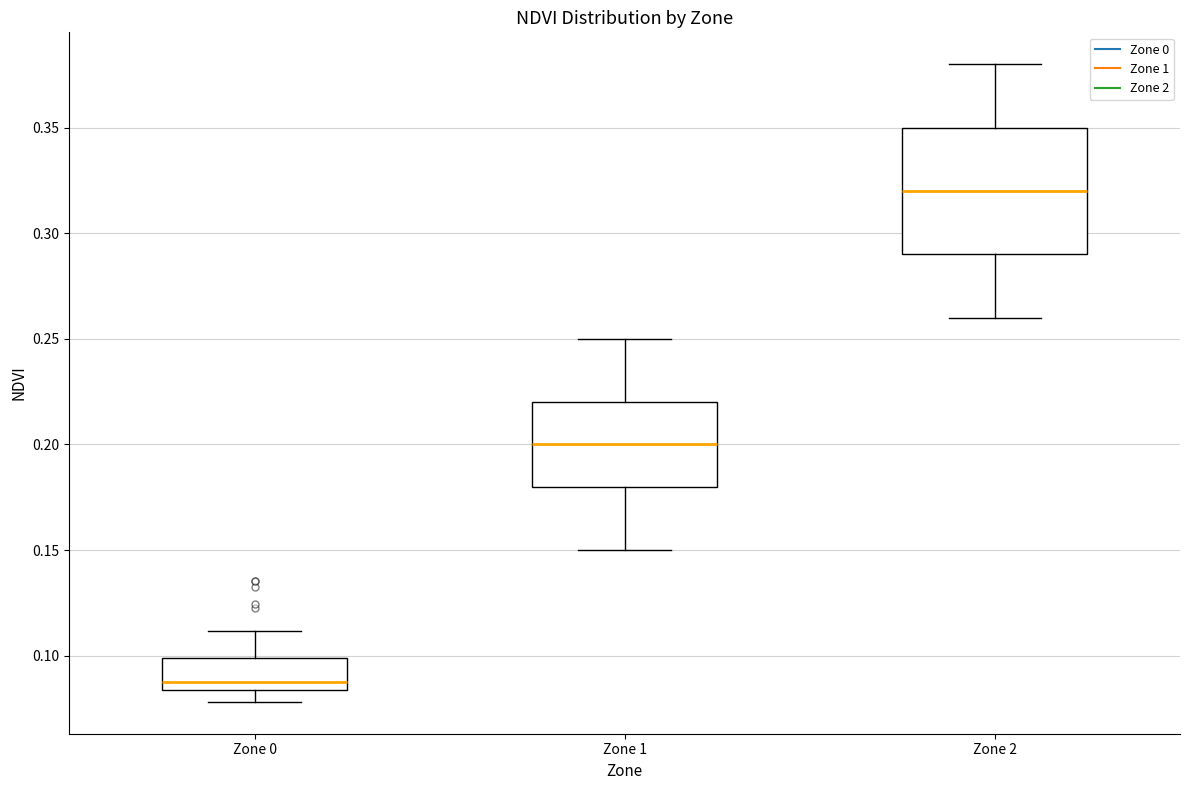

Which box is the tallest, from its lower edge to its upper edge?

Zone 2